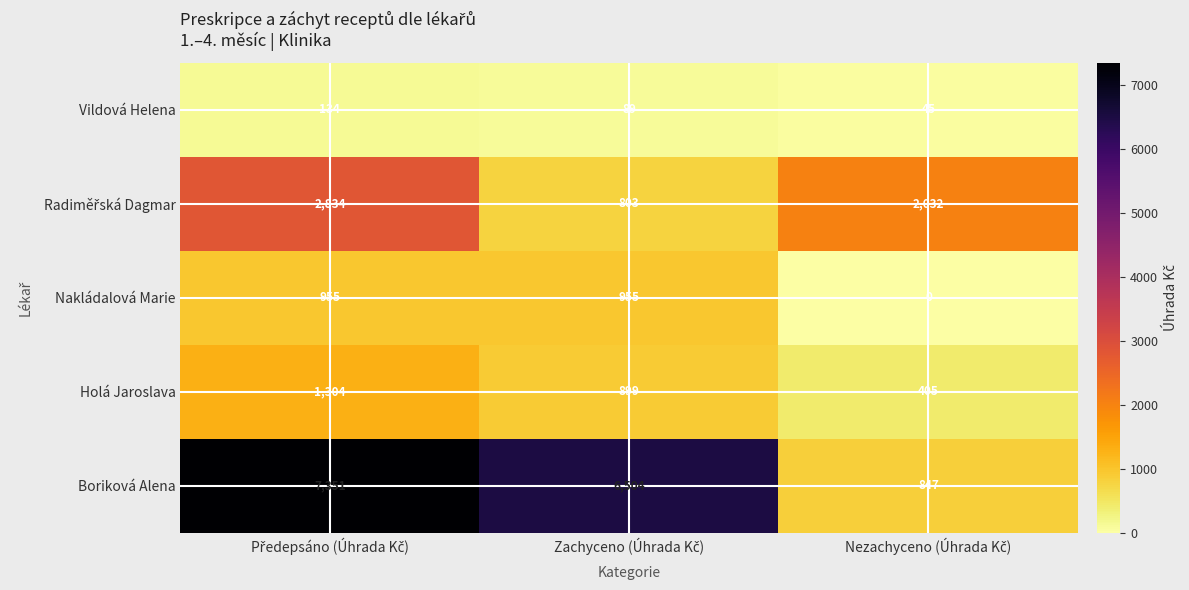

What is the average value of the Holá Jaroslava series?

869